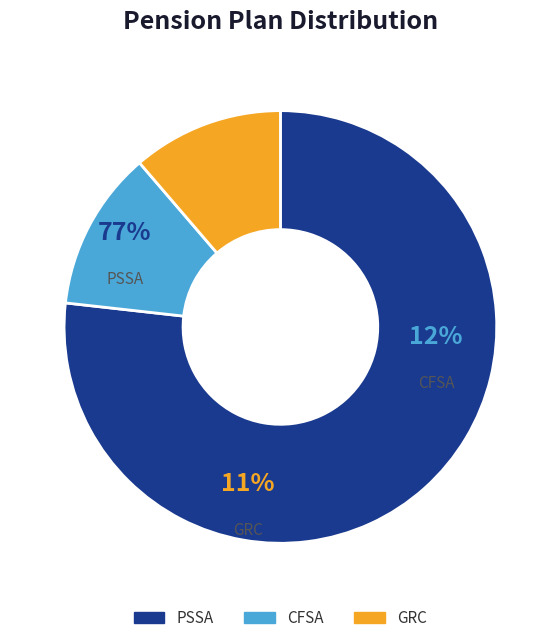

What percentage is the PSSA slice, to the nearest percent?

77%